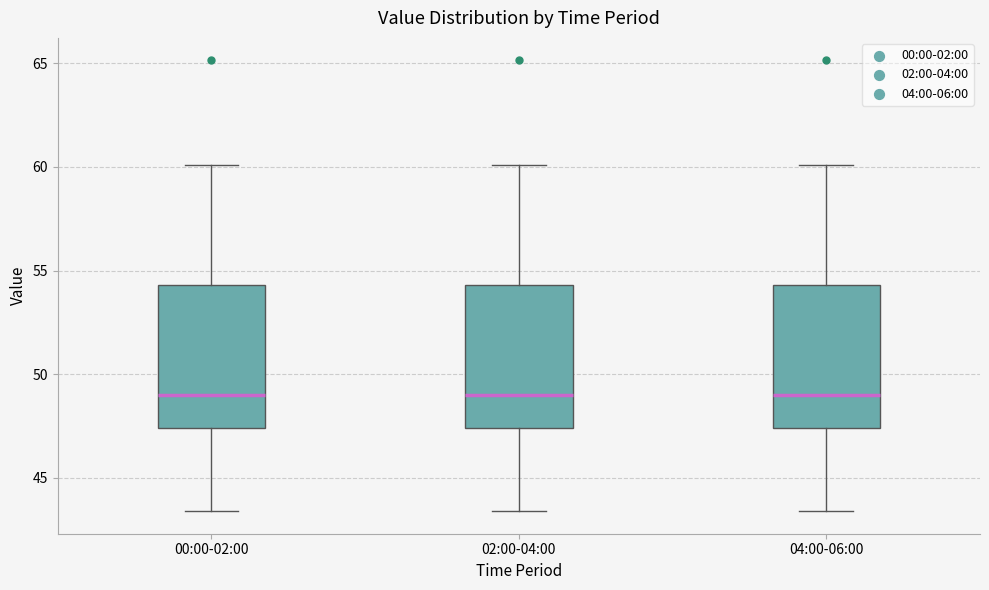

Reading left to right, transcribe this box plot: for each box, give where its median line is, the range the box spans, and where its two whiskers end, as read against the y-axis. The values are not printed on the chart, so give them approximately, as read against the axis.

00:00-02:00: median 49.0, box 47.5 to 54.5, whiskers 43.5 to 60.0
02:00-04:00: median 49.0, box 47.5 to 54.5, whiskers 43.5 to 60.0
04:00-06:00: median 49.0, box 47.5 to 54.5, whiskers 43.5 to 60.0